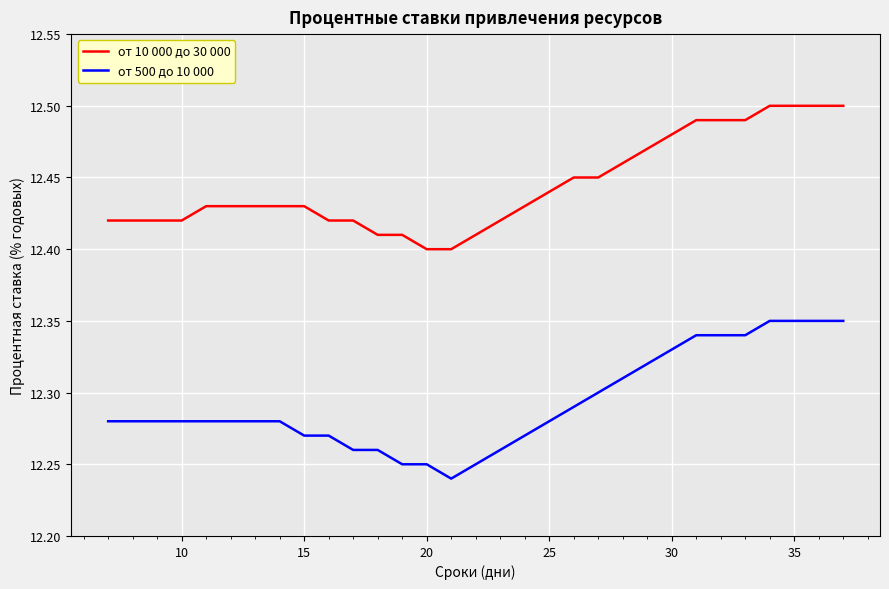

List the series in order of their overall mean, highest first.

от 10 000 до 30 000, от 500 до 10 000